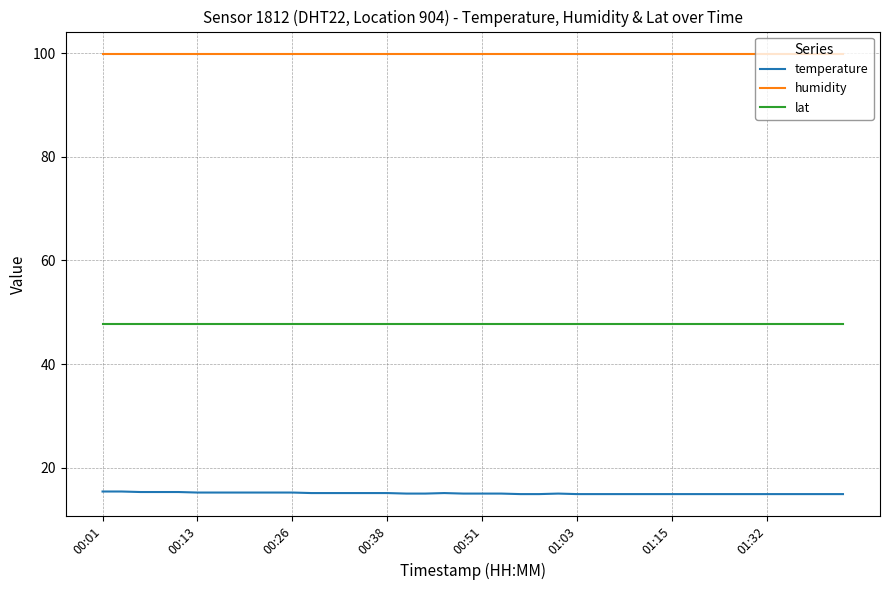

What are all the series names shown in the legend?

temperature, humidity, lat